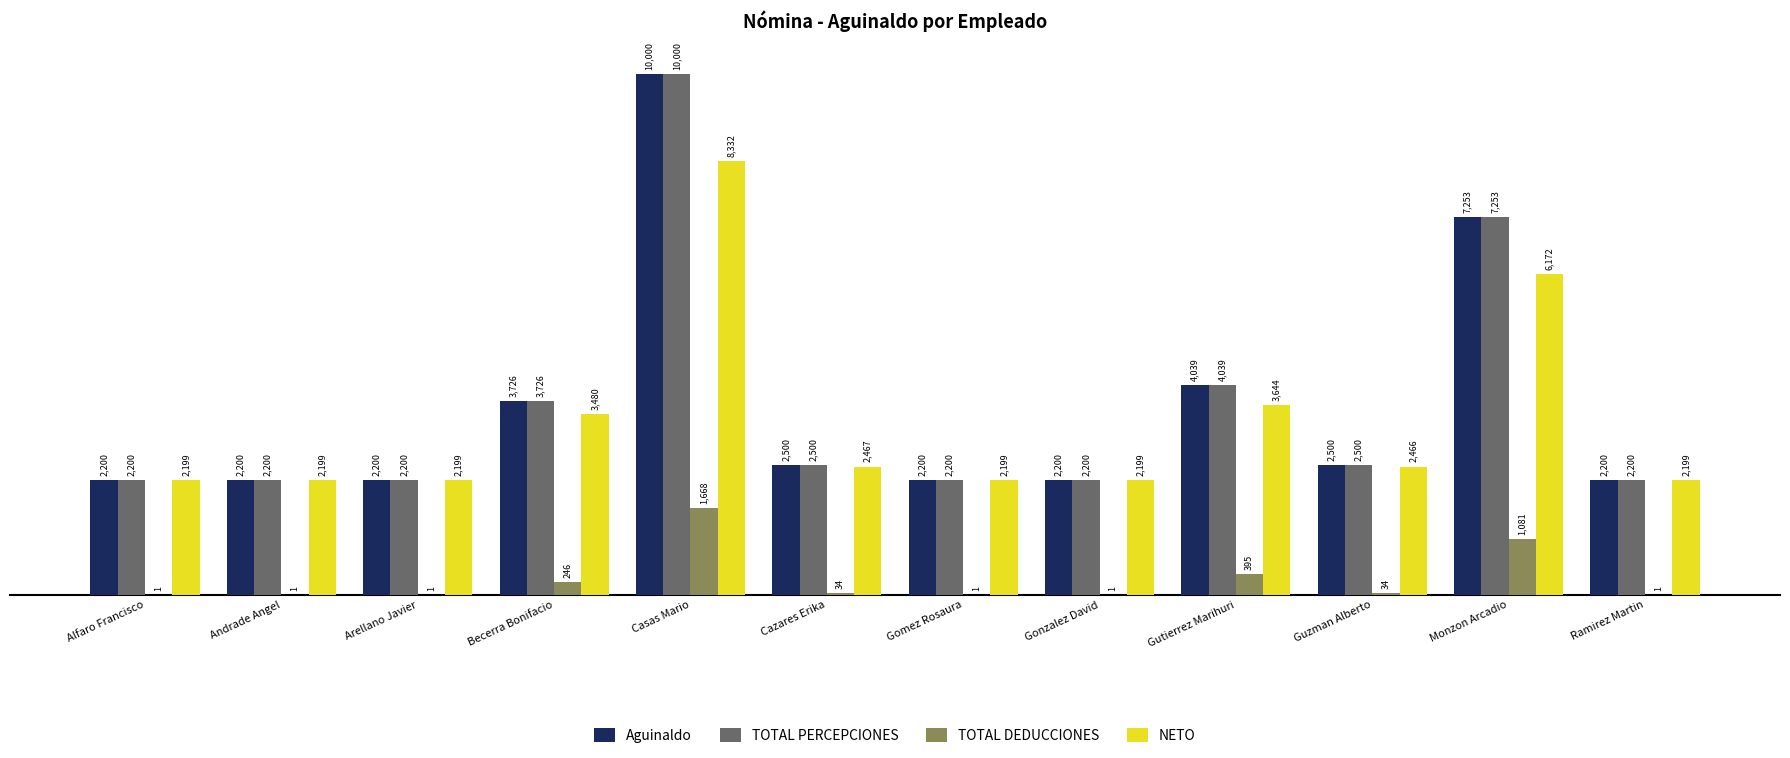

True or false: TOTAL DEDUCCIONES has a value of 1.0 at Andrade Angel.

True